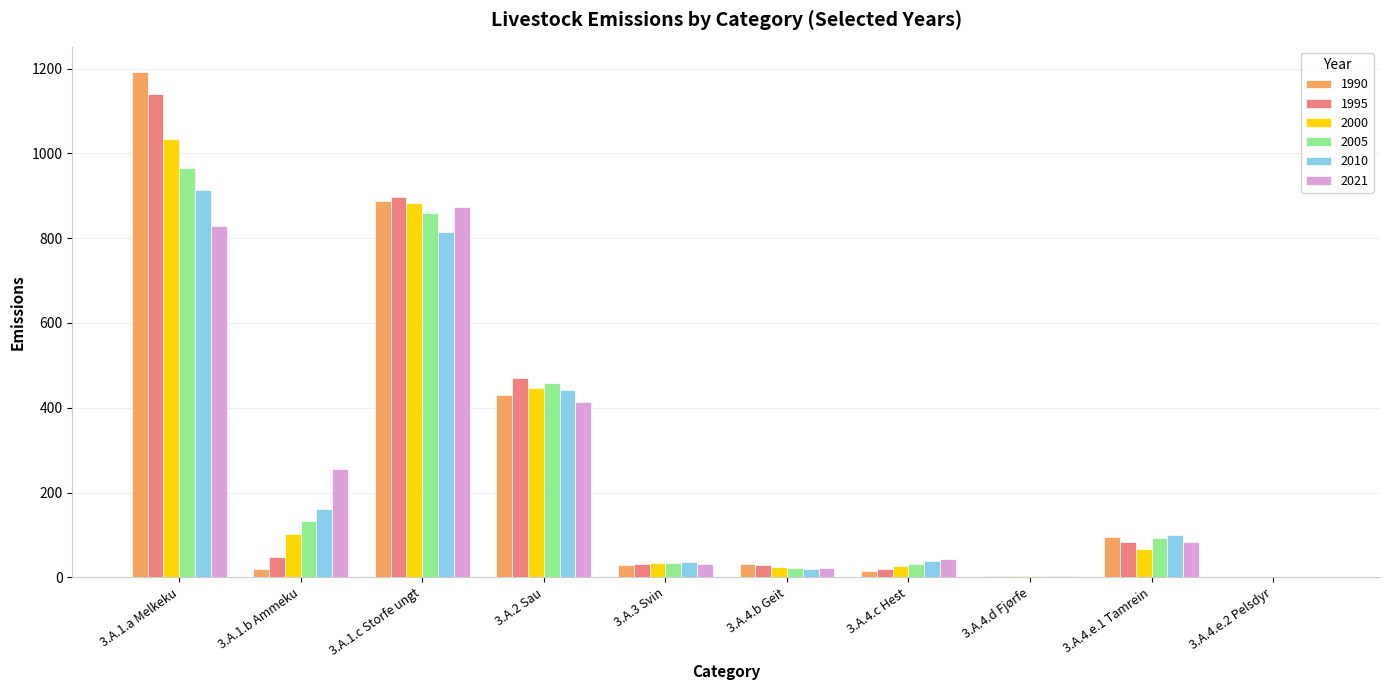

At which category is the sum across all series the highest?

3.A.1.a Melkeku